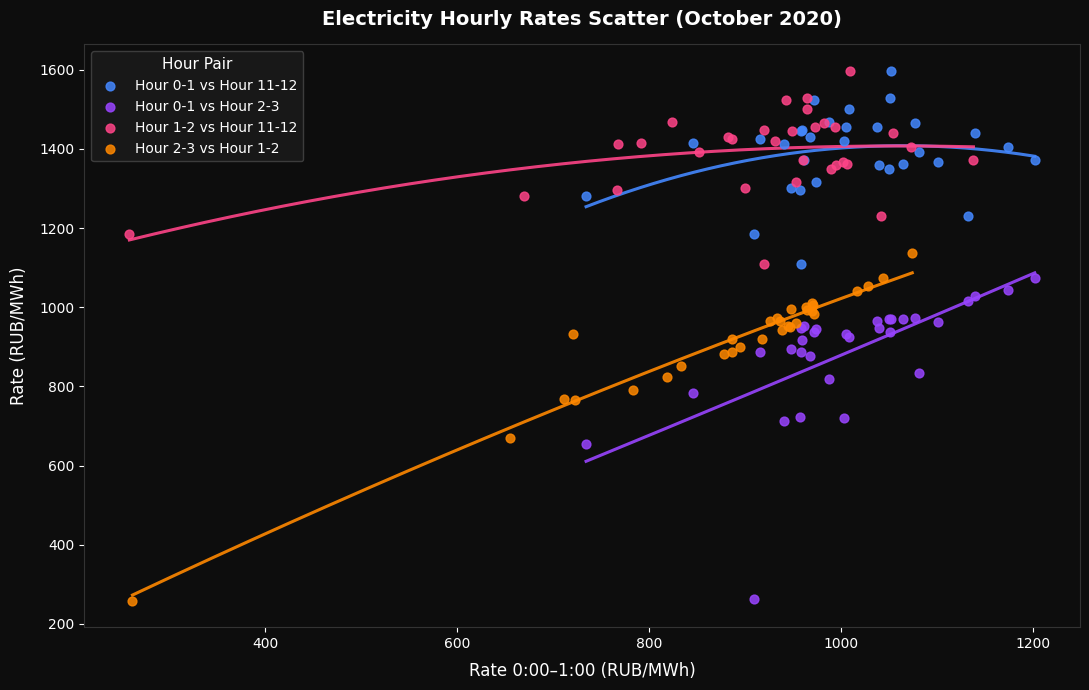

Which series has the largest Y range (max minus min)?

Hour 2-3 vs Hour 1-2